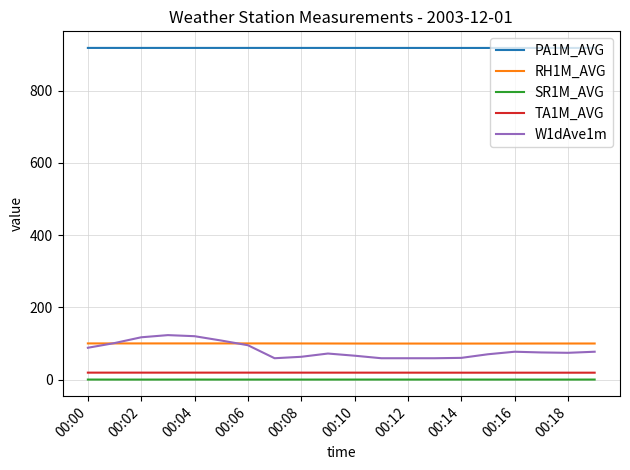

Rank the series by their maximum value, from highest to lowest.

PA1M_AVG, W1dAve1m, RH1M_AVG, TA1M_AVG, SR1M_AVG